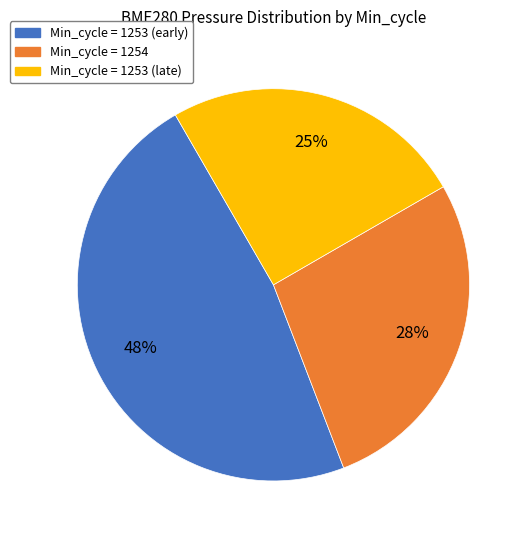

Count the number of slices in the pie.

3